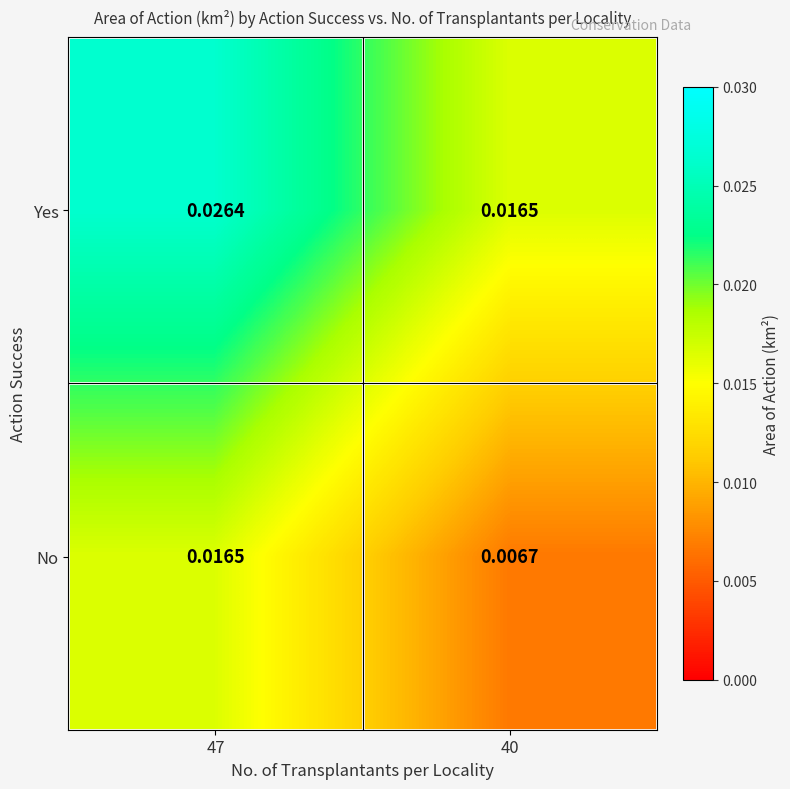

At how many categories does at least one series exceed 0?

2